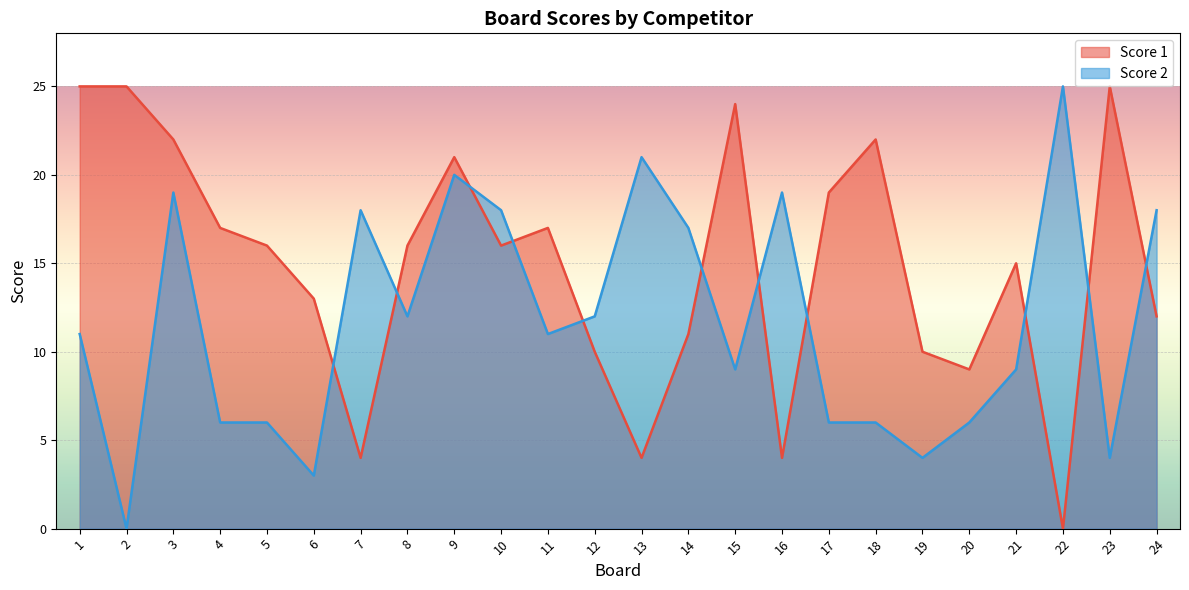

True or false: Score 1 and Score 2 intersect in this chart.

True